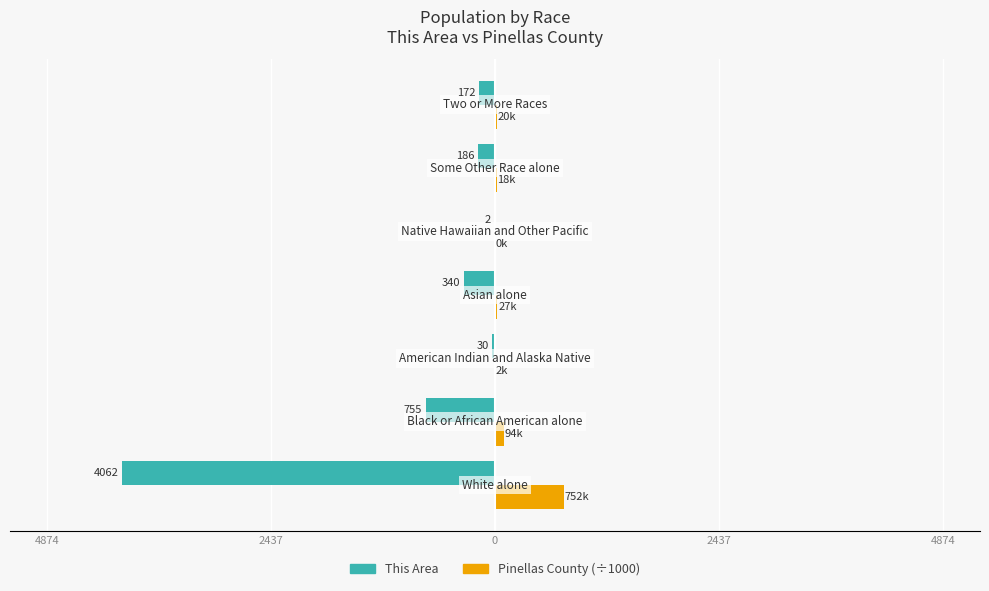

What are all the series names shown in the legend?

This Area, Pinellas County (÷1000)